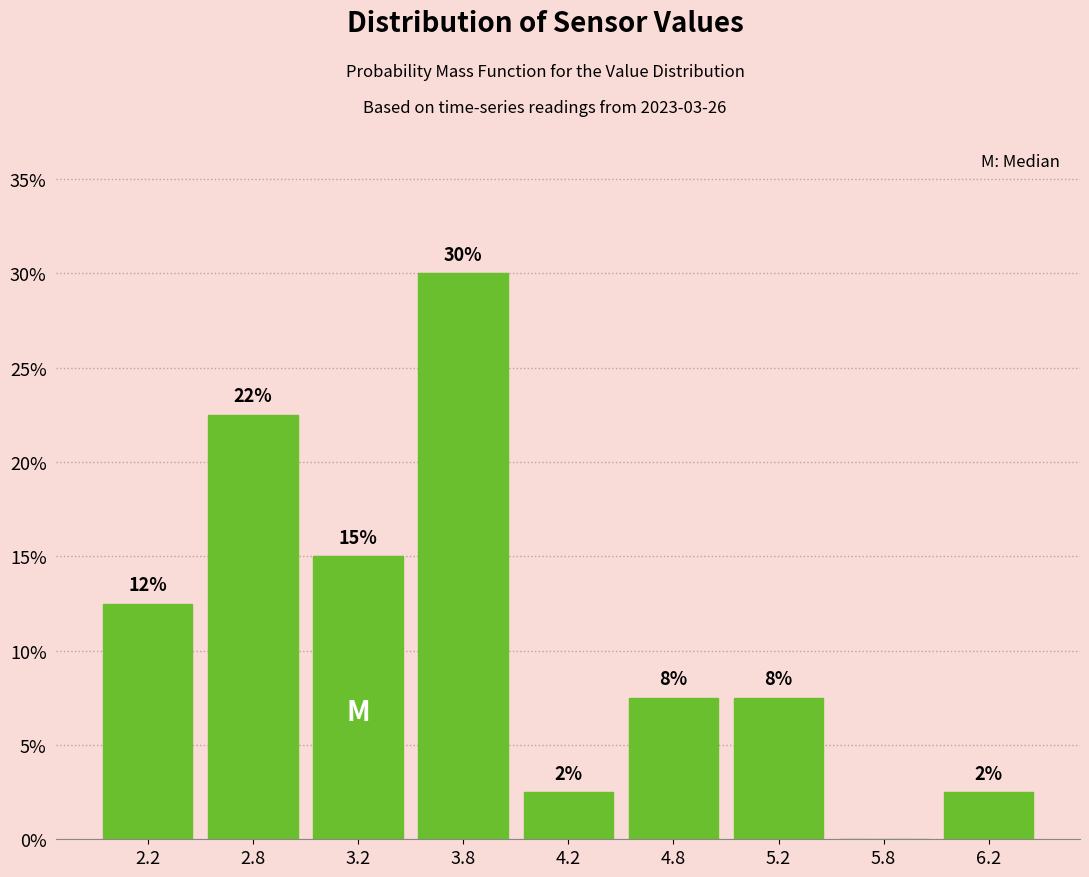

Are the bars horizontal?

No